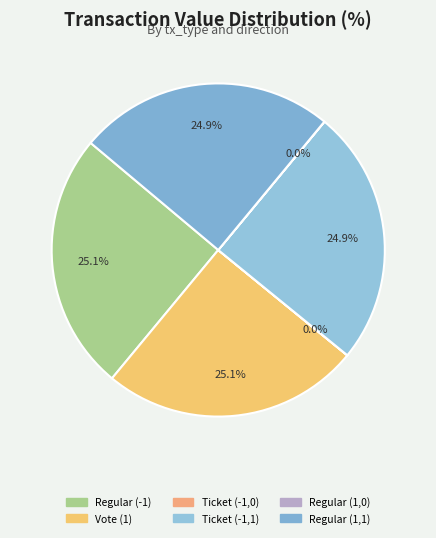

True or false: Vote (1) accounts for 25% of the total.

True